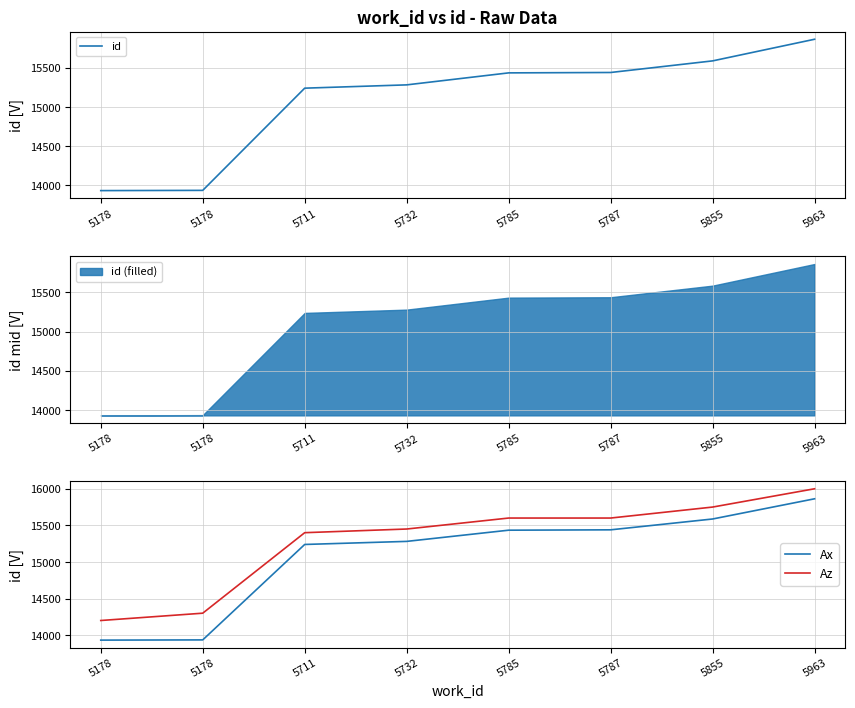

Reading right to left, list all the values displayed in this chart.

id: 5963=15863	5855=15587	5787=15439	5785=15434	5732=15281	5711=15239	5178=13935	5178=13932
Ax: 5963=15863	5855=15587	5787=15439	5785=15434	5732=15281	5711=15239	5178=13935	5178=13932
Az: 5963=16000	5855=15750	5787=15600	5785=15600	5732=15450	5711=15400	5178=14300	5178=14200